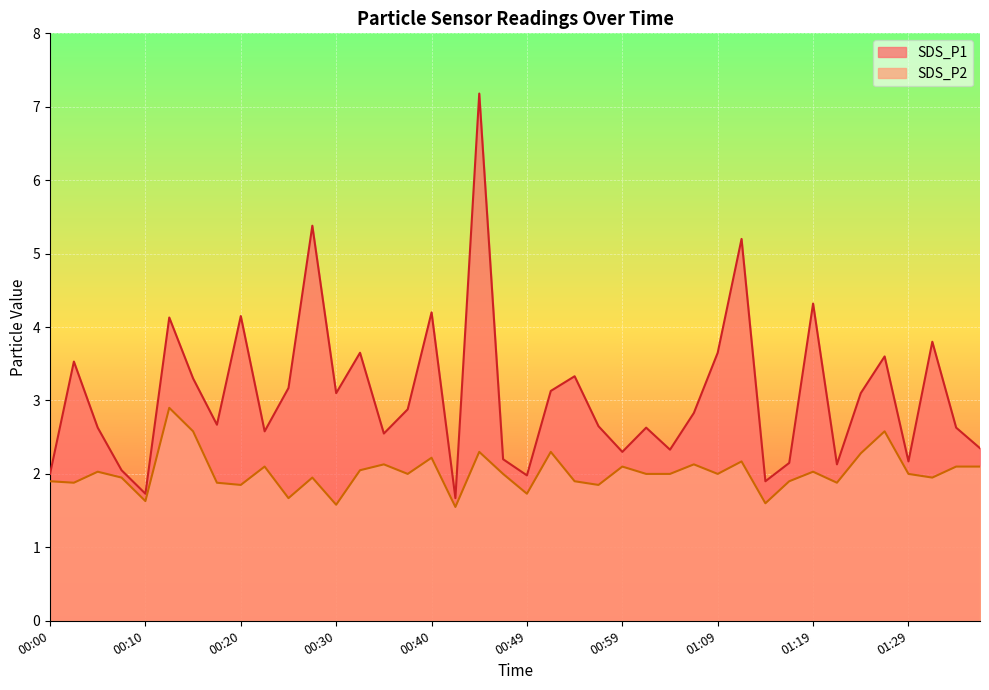

Which series changed the most between 00:59 and 01:09?

SDS_P1